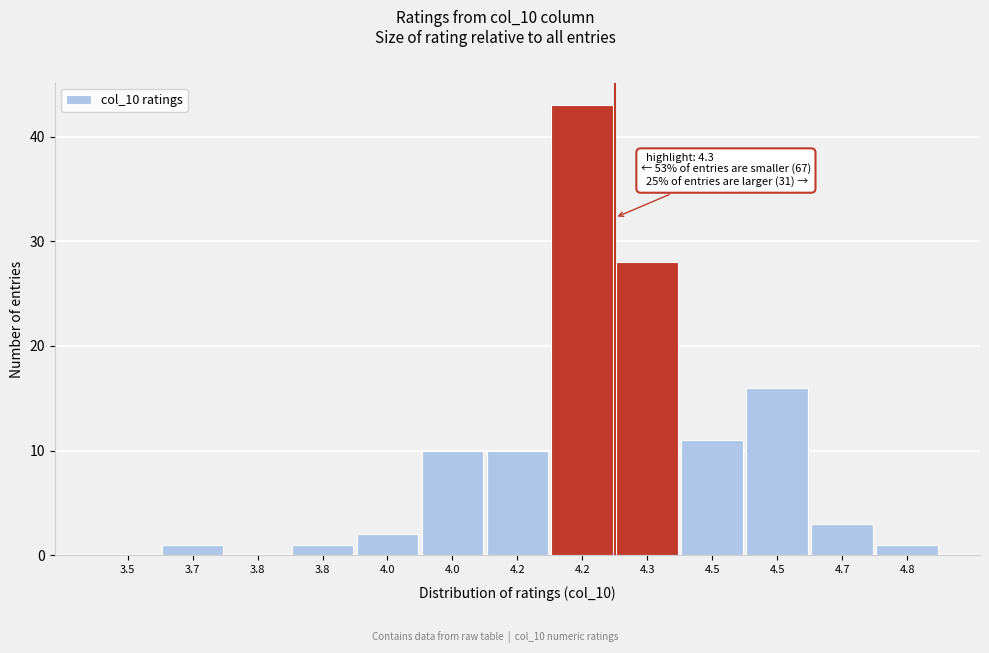

How many categories are shown in the chart?

13